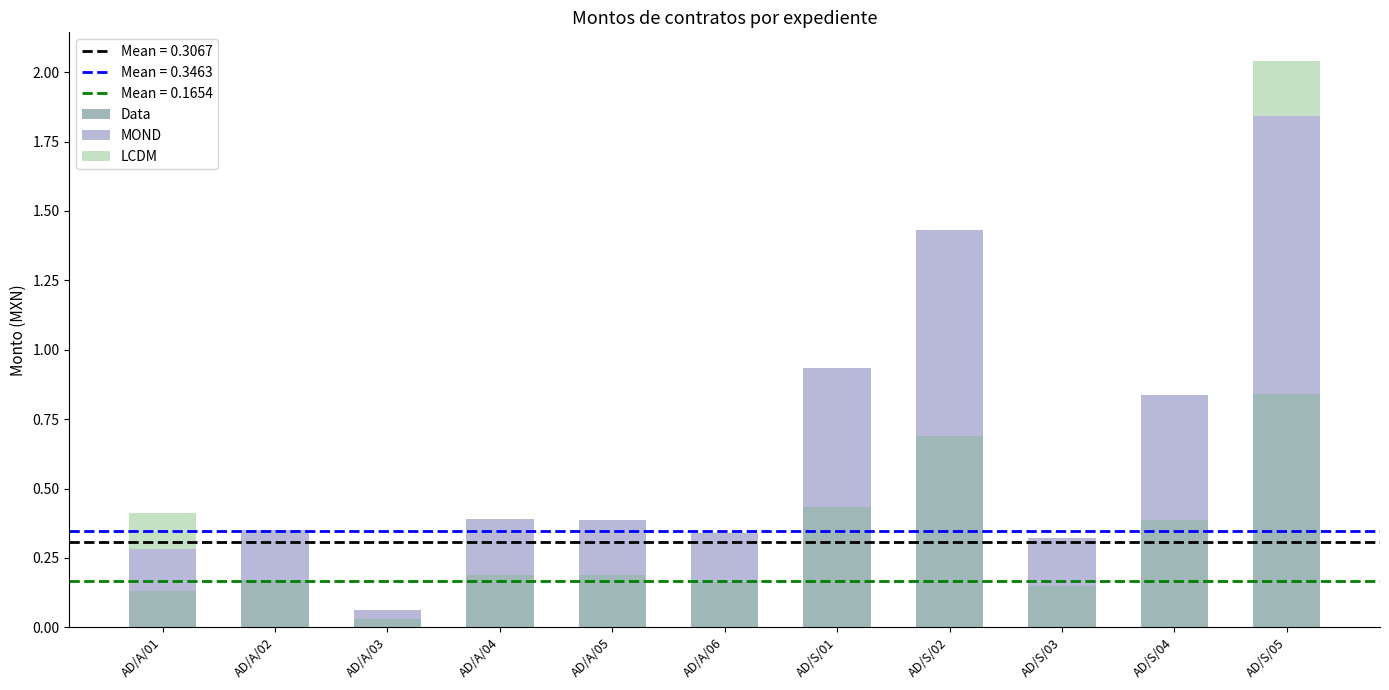

Which category has the highest value in the Data series?

AD/S/05